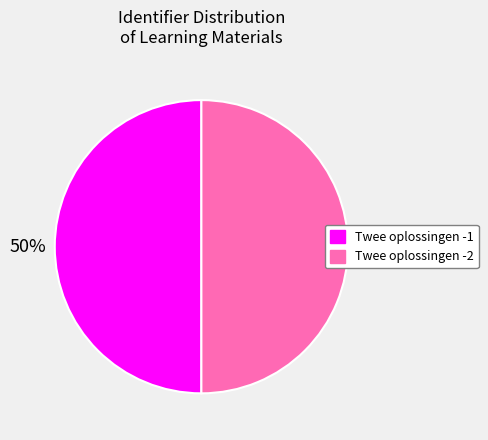

The Twee oplossingen -1 slice represents 50% of the pie. True or false?

True